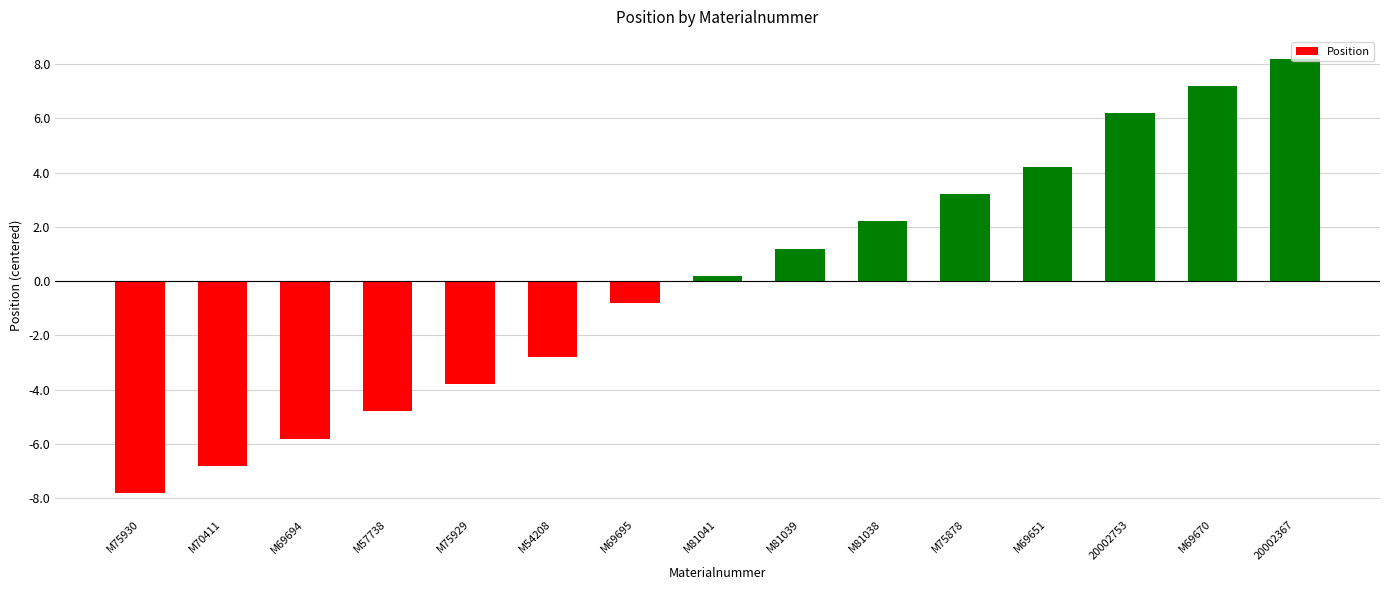

What is the difference between the values at M75878 and M70411?

10.0